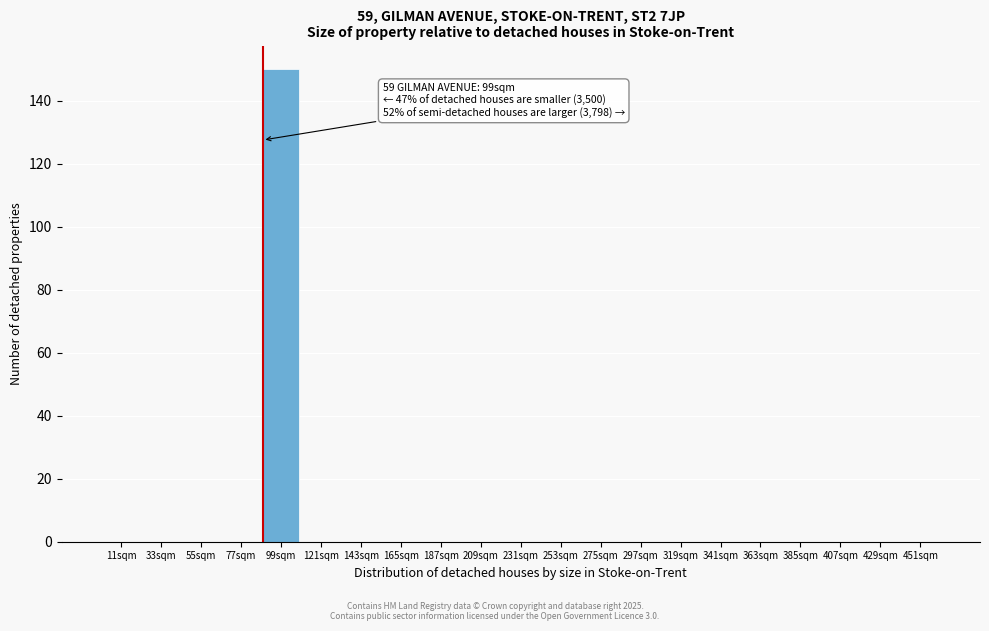

Reading right to left, what are all the values shown in this chart?

451sqm=0	429sqm=0	407sqm=0	385sqm=0	363sqm=0	341sqm=0	319sqm=0	297sqm=0	275sqm=0	253sqm=0	231sqm=0	209sqm=0	187sqm=0	165sqm=0	143sqm=0	121sqm=0	99sqm=150	77sqm=0	55sqm=0	33sqm=0	11sqm=0